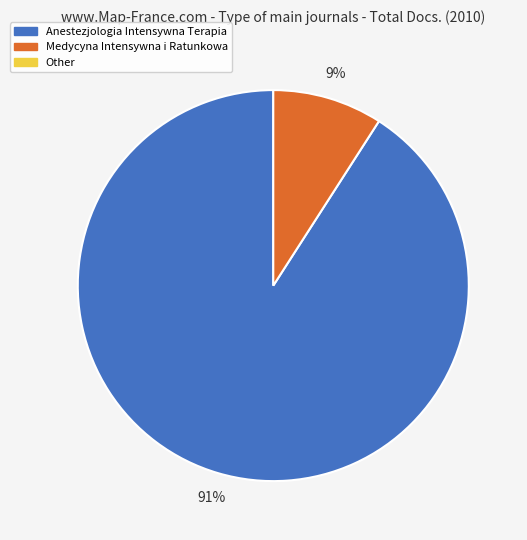

To the nearest percent, what is the average slice percentage?

50%